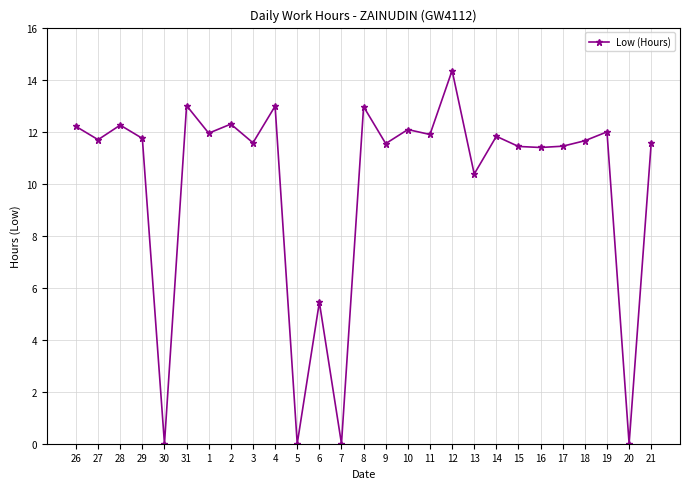

At which category does the chart reach its peak across all series?

12